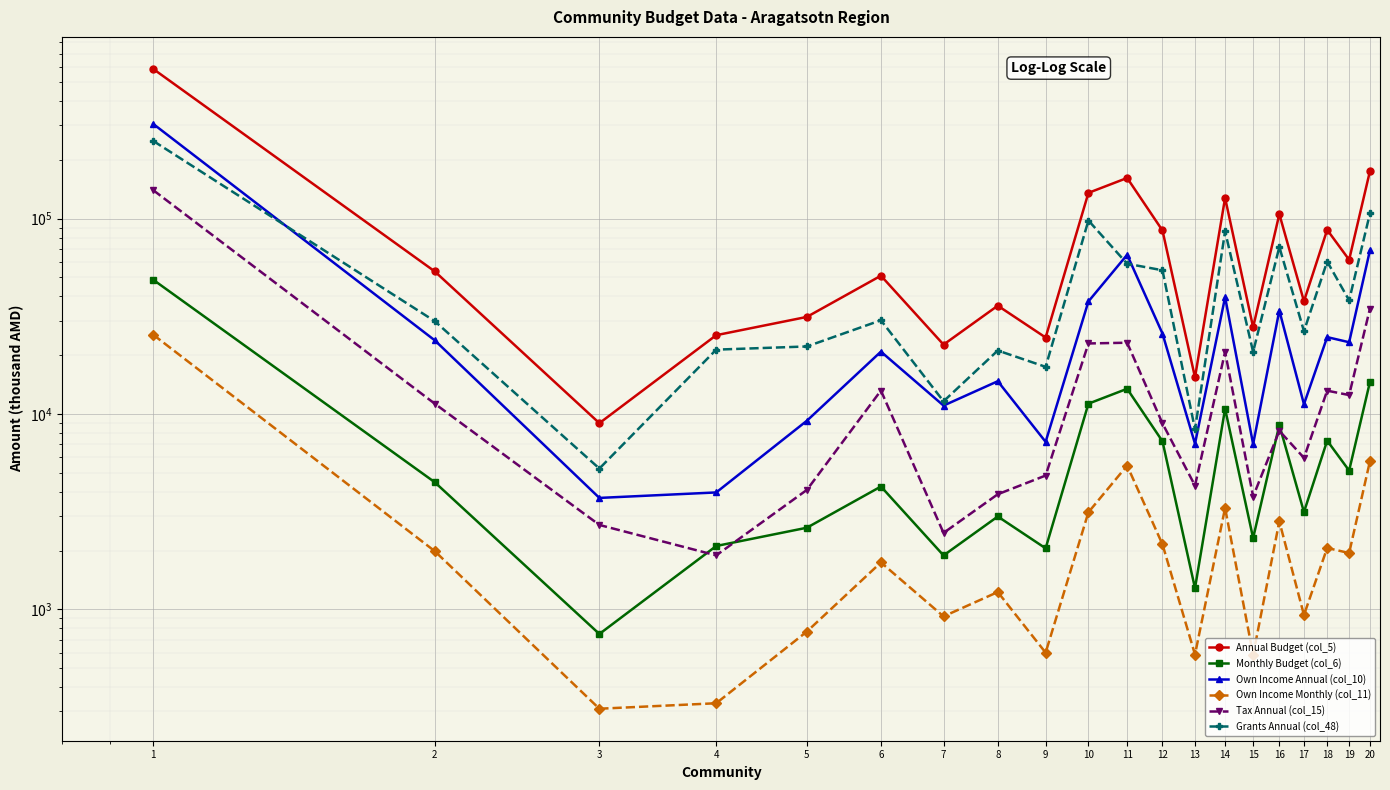

At which label does Annual Budget (col_5) reach its minimum?

3